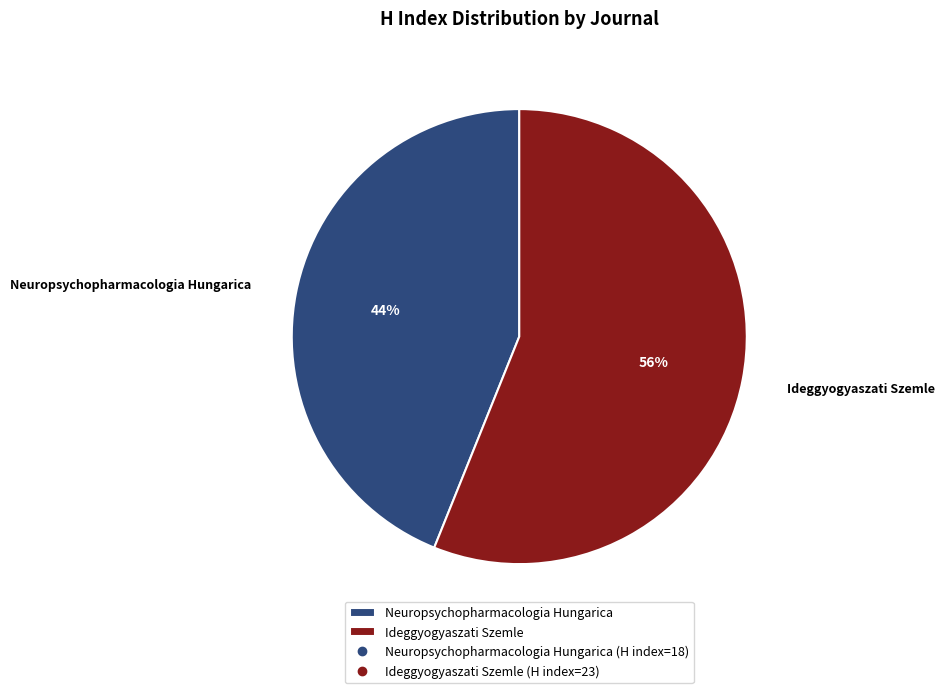

Rank the categories by value from lowest to highest.

Neuropsychopharmacologia Hungarica, Ideggyogyaszati Szemle